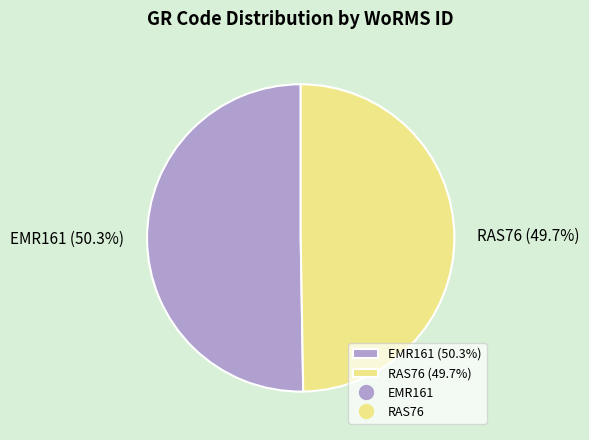

Is RAS76 the majority of the pie?

No